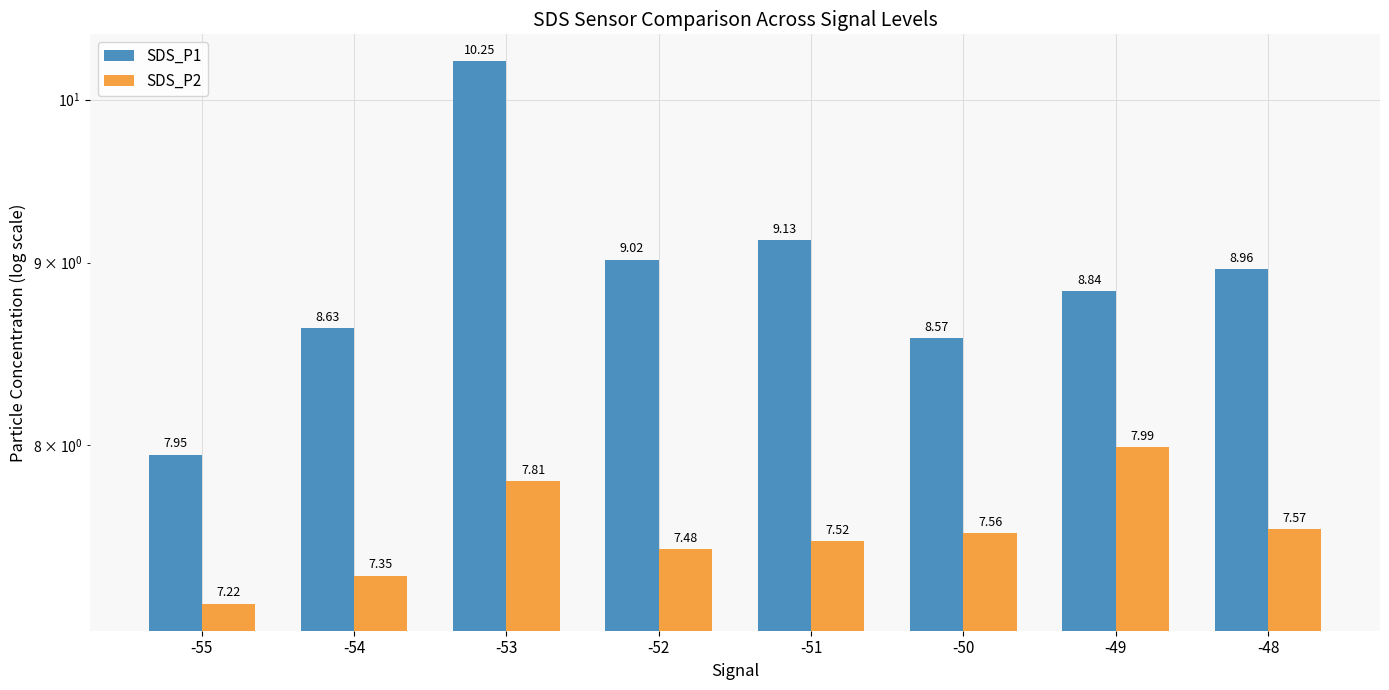

Between -50 and -49, which is larger?

-49